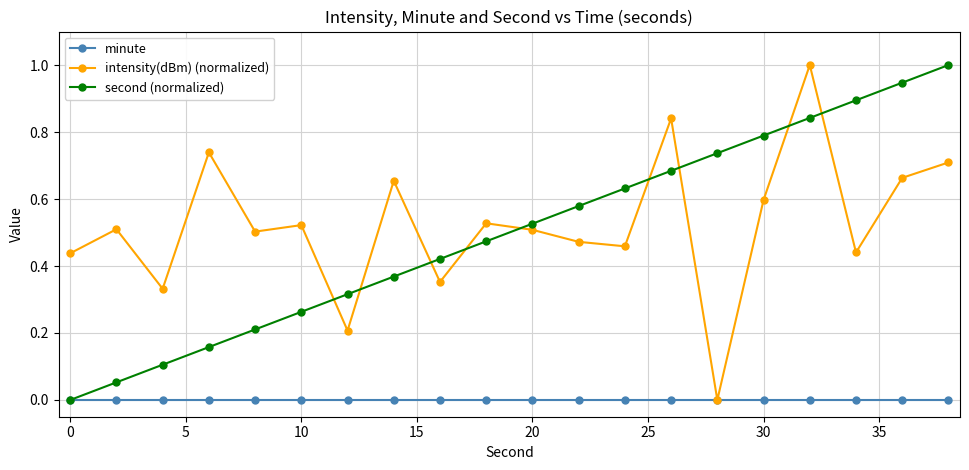

How many times do intensity(dBm) (normalized) and second (normalized) cross each other?

9